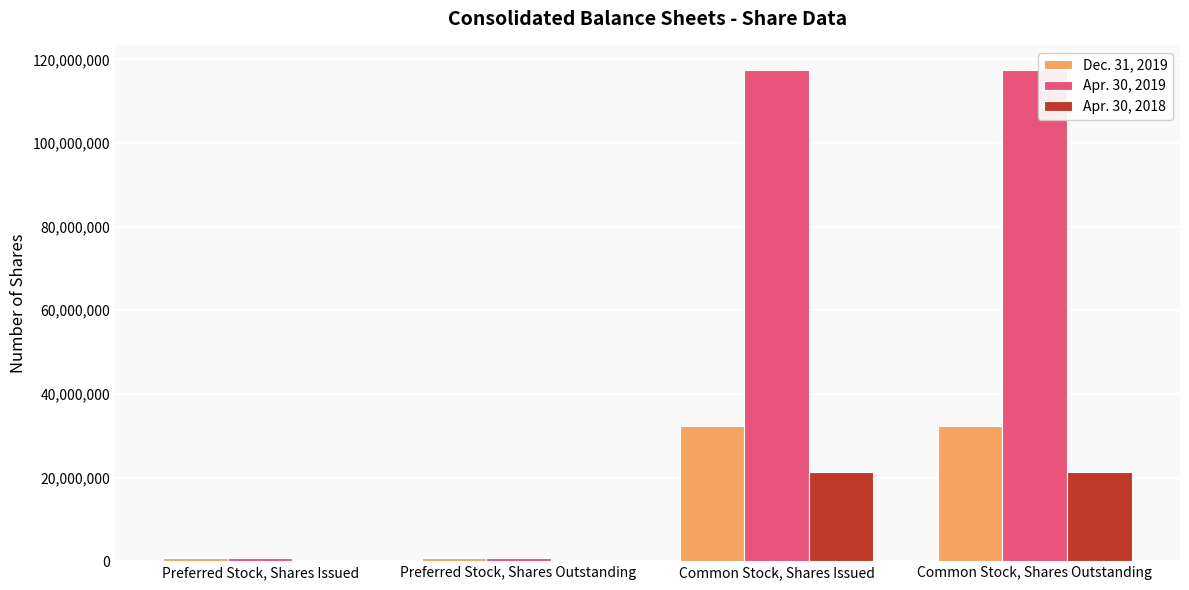

Reading left to right, list all the values displayed in this chart.

Dec. 31, 2019: 832000	832000	32363200	32363200
Apr. 30, 2019: 832000	832000	117384000	117384000
Apr. 30, 2018: 0	0	21360000	21360000